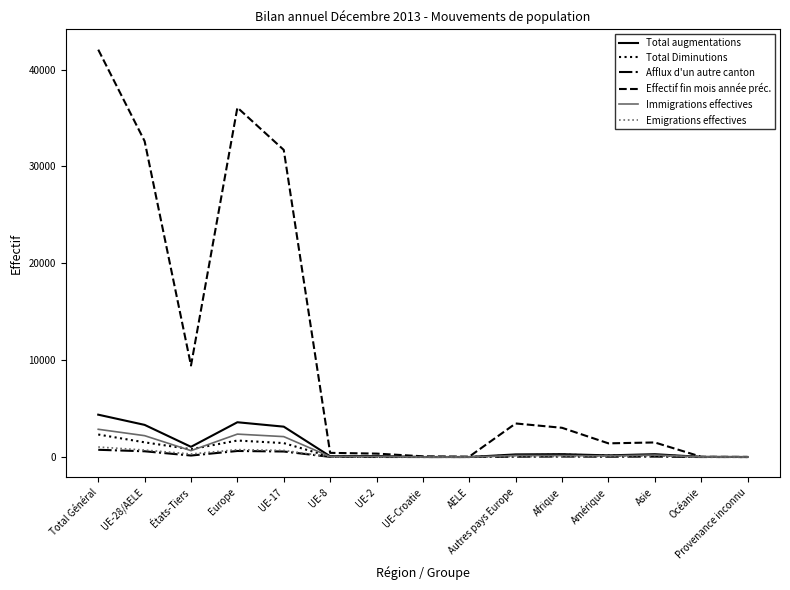

What is the highest value of the Effectif fin mois année préc. series?

42052